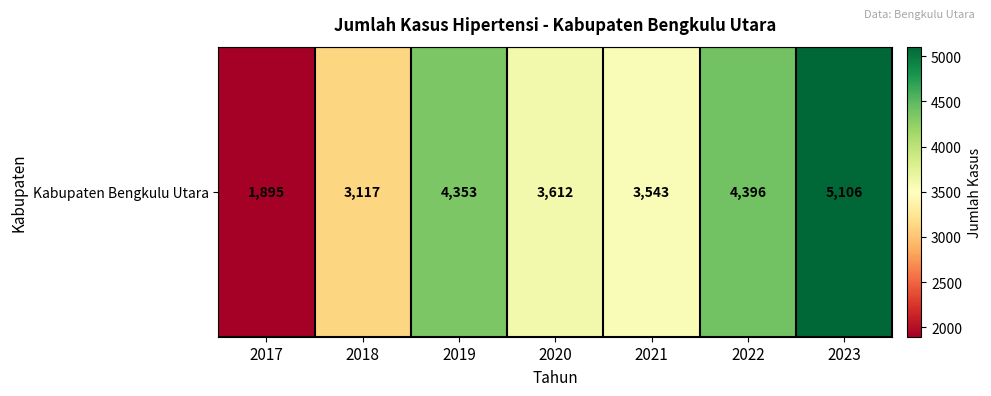

How many series are shown in this chart?

1